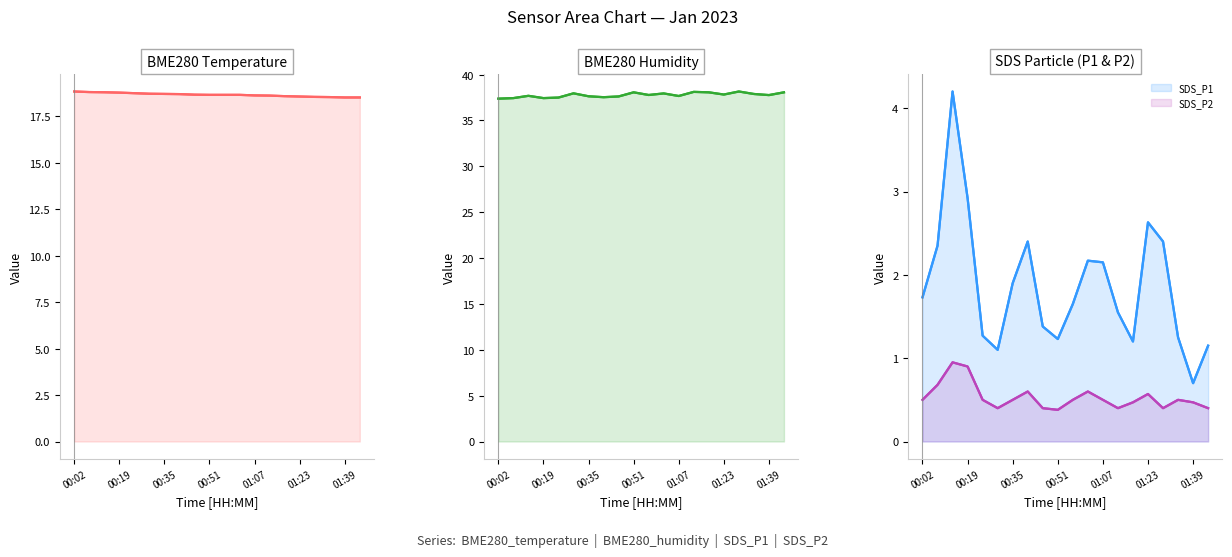

How many lines are shown in the chart?

4